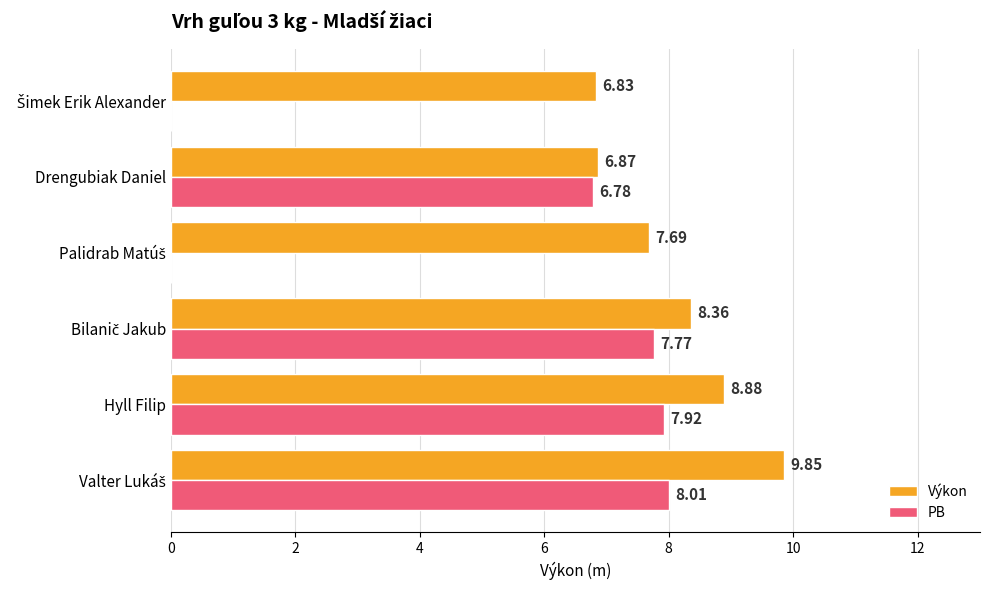

What is the sum of all PB values?

30.5